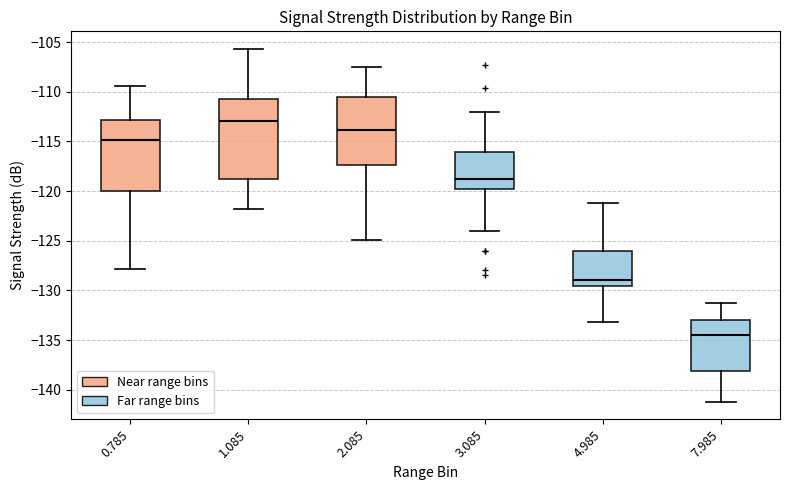

Comparing the boxes themselves (not the whiskers), which one is the tallest?

1.085